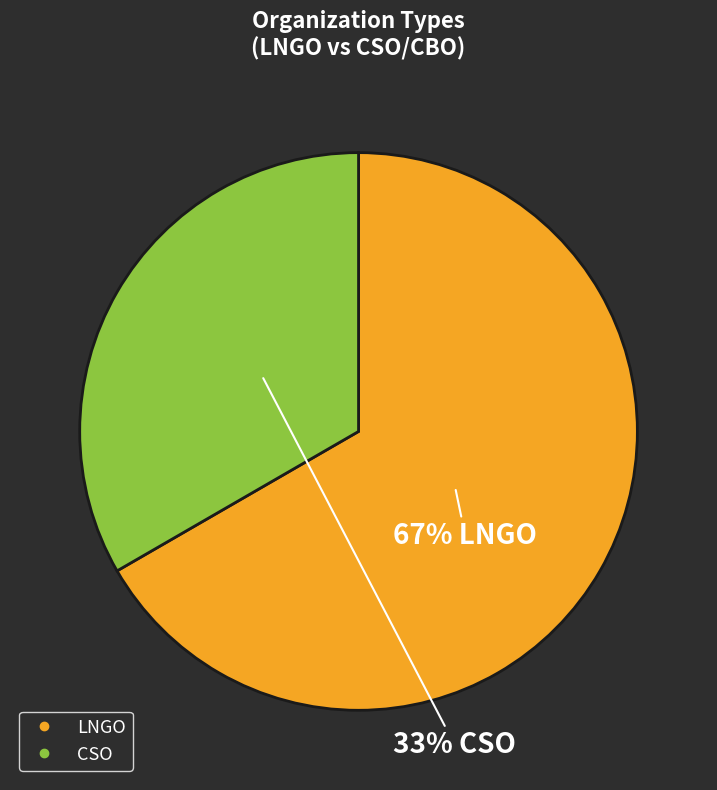

To the nearest percent, what is the average slice percentage?

50%